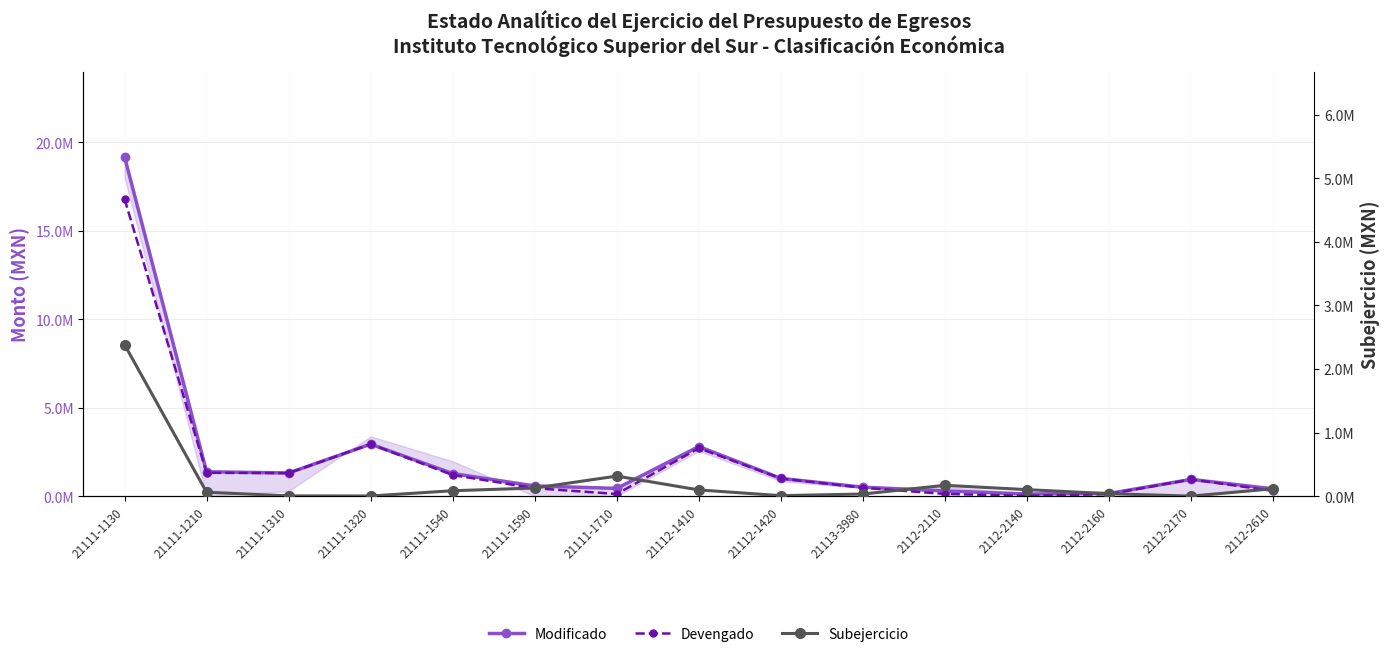

List the labels in order of Subejercicio value, smallest first.

2112-2170, 21111-1320, 21111-1310, 21112-1420, 21113-3980, 2112-2160, 21111-1210, 21111-1540, 21112-1410, 2112-2140, 2112-2610, 21111-1590, 2112-2110, 21111-1710, 21111-1130